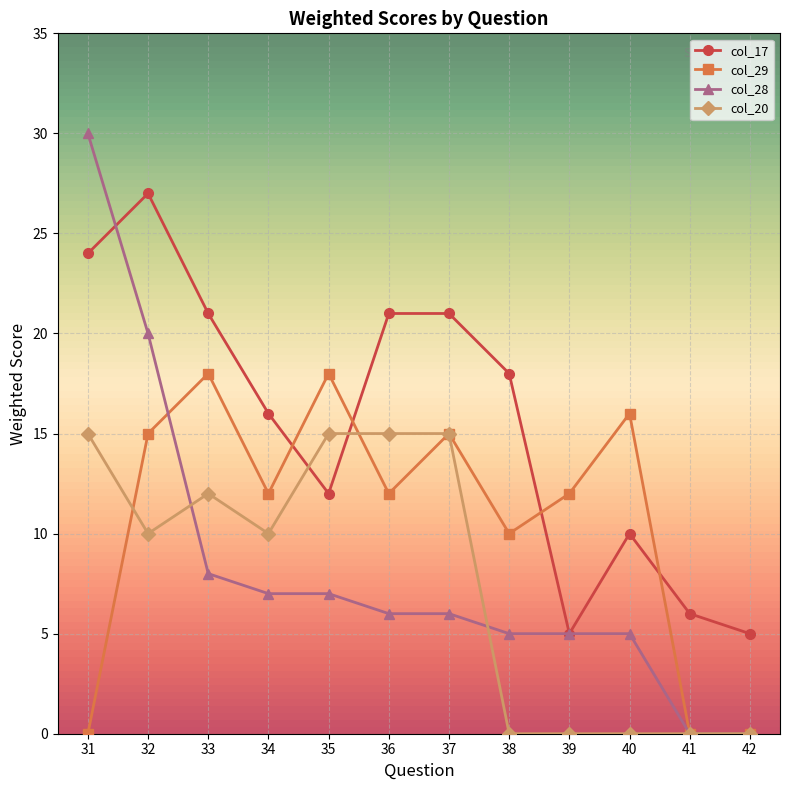

Which label corresponds to the largest value in the chart?

31